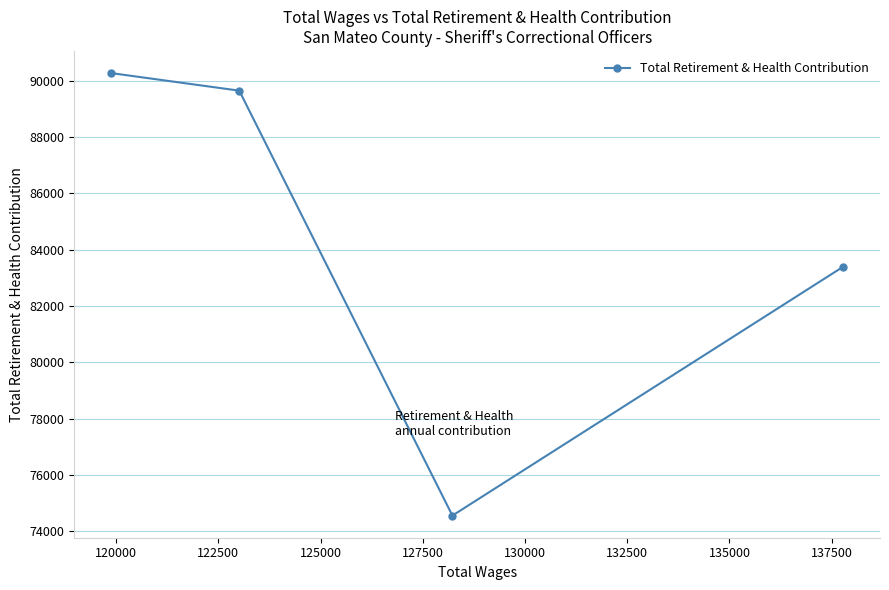

True or false: the data has more than 1 interior local peaks.

False